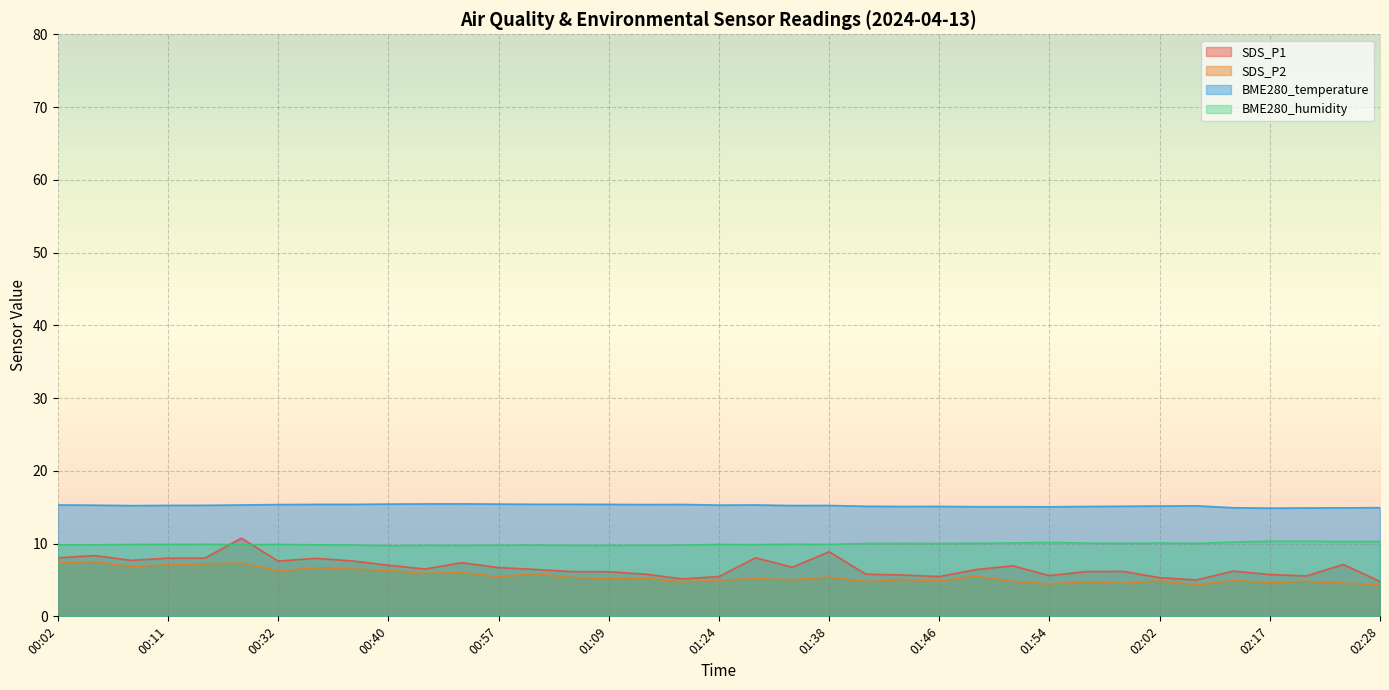

How many lines are shown in the chart?

4